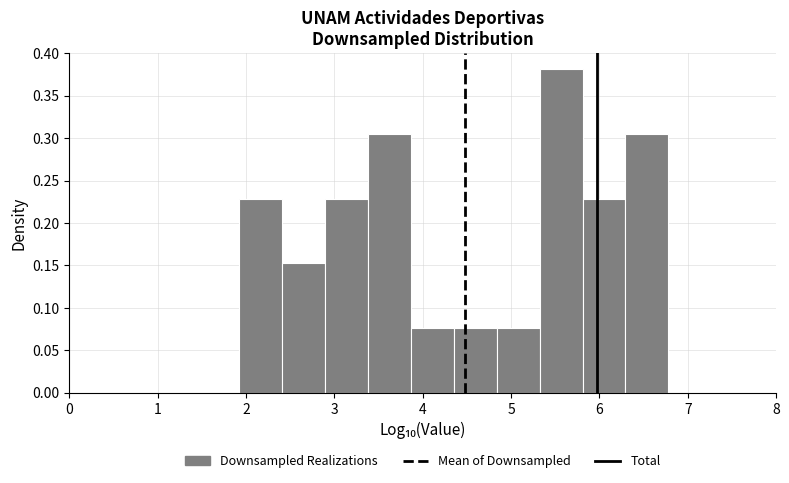

Reading left to right, list every bar in this chart as the range it spans on the x-axis followed by its height. Neither the bar edges nor the heights are printed on the chart, so give them approximately, as read against the axes.

1.9 to 2.4: 0.230
2.4 to 2.9: 0.155
2.9 to 3.4: 0.230
3.4 to 3.9: 0.305
3.9 to 4.4: 0.075
4.4 to 4.8: 0.075
4.8 to 5.3: 0.075
5.3 to 5.8: 0.380
5.8 to 6.3: 0.230
6.3 to 6.8: 0.305